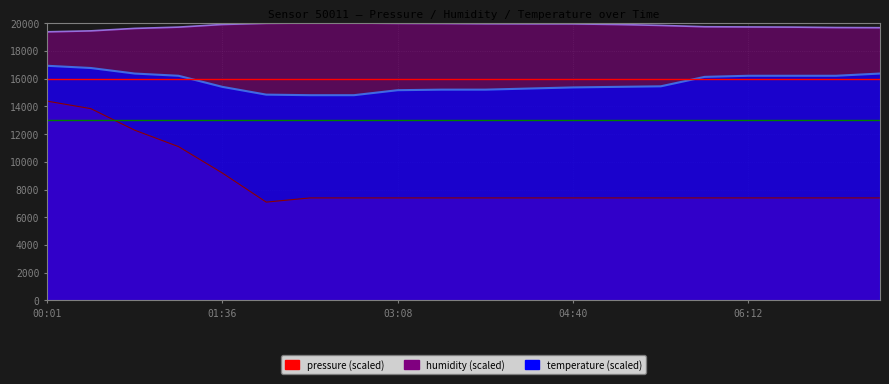

Rank the series by their average value, from highest to lowest.

humidity, temperature, pressure